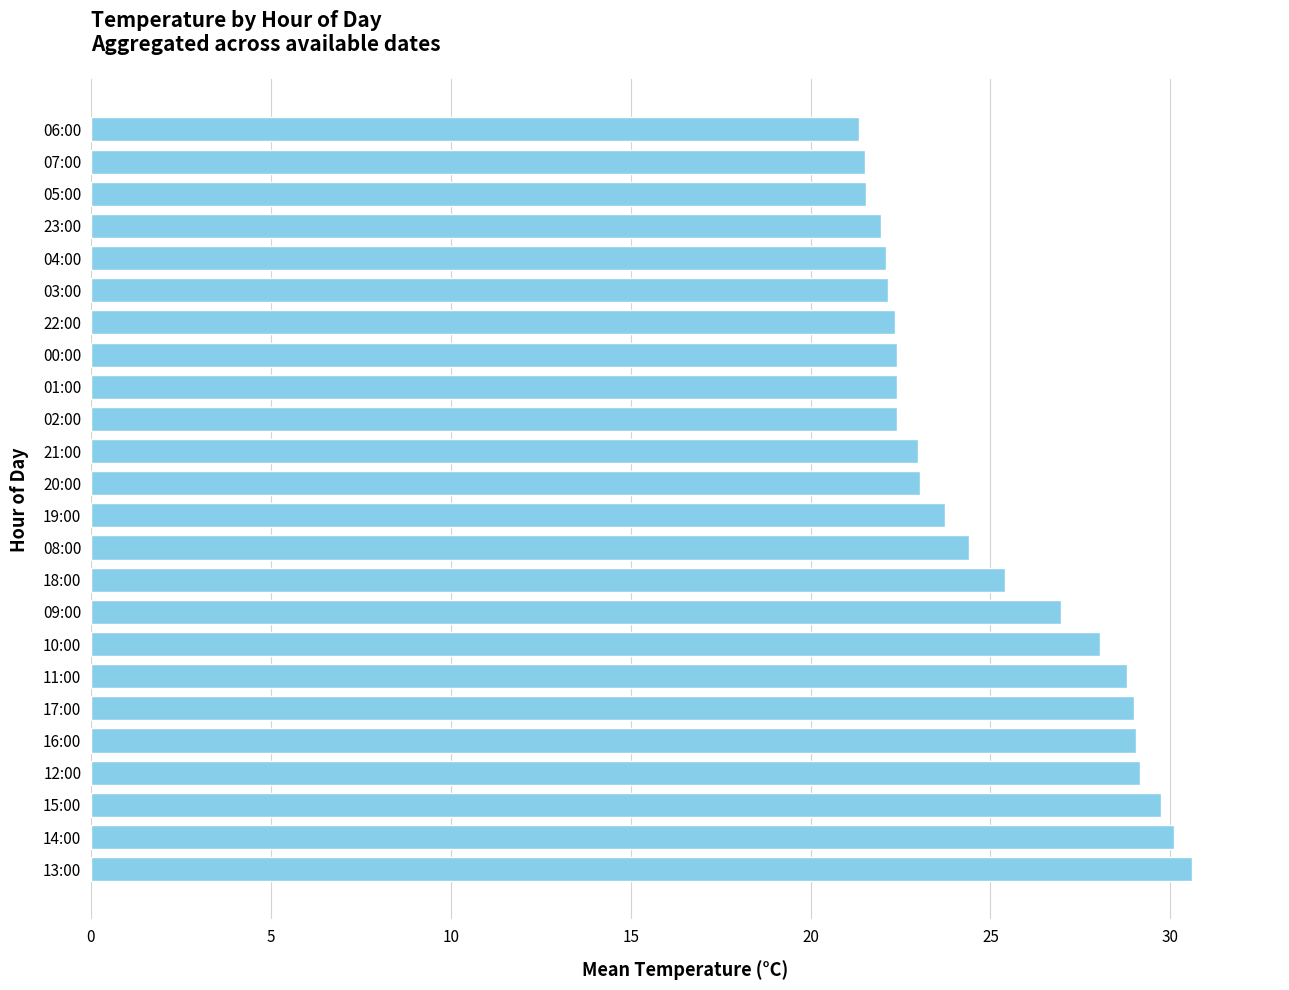

Are the bars grouped side by side (vs. stacked)?

No